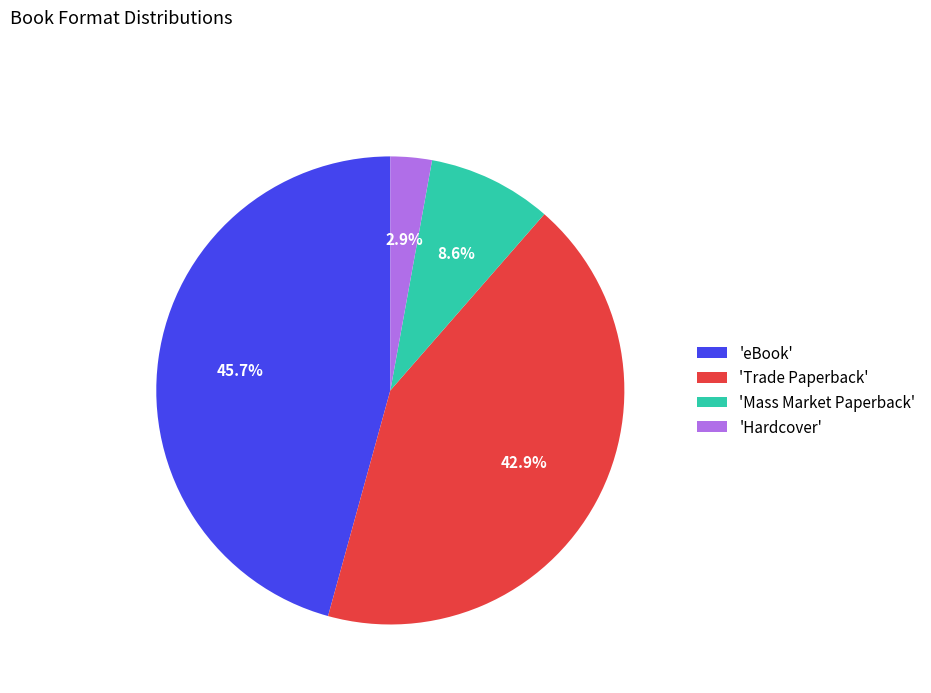

What portion of the pie excludes 'Trade Paperback'?

57.1%